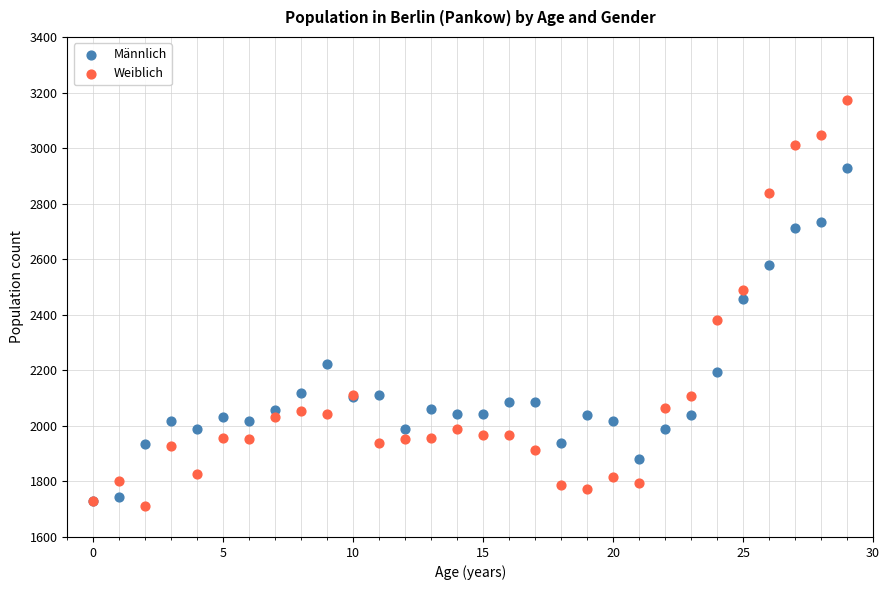

Which series reaches the maximum Y coordinate?

Weiblich